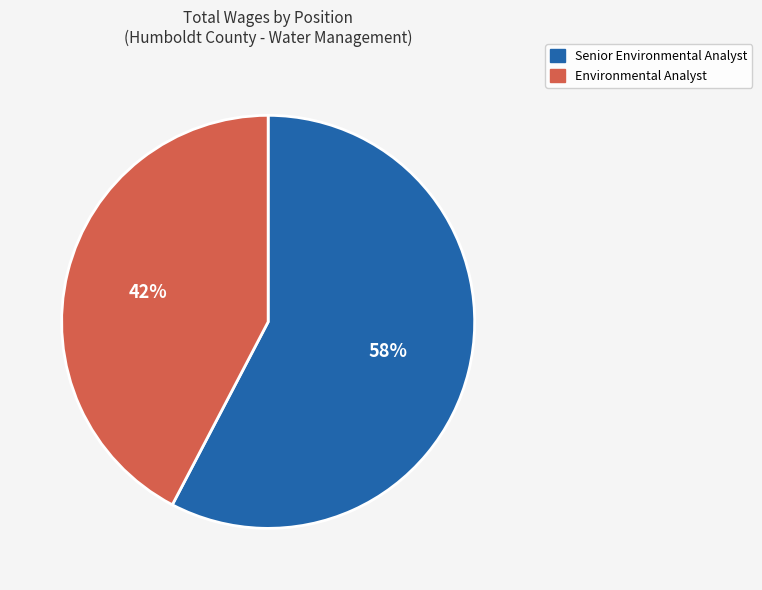

What is the ratio of the value at Senior Environmental Analyst to the value at Environmental Analyst?

1.4